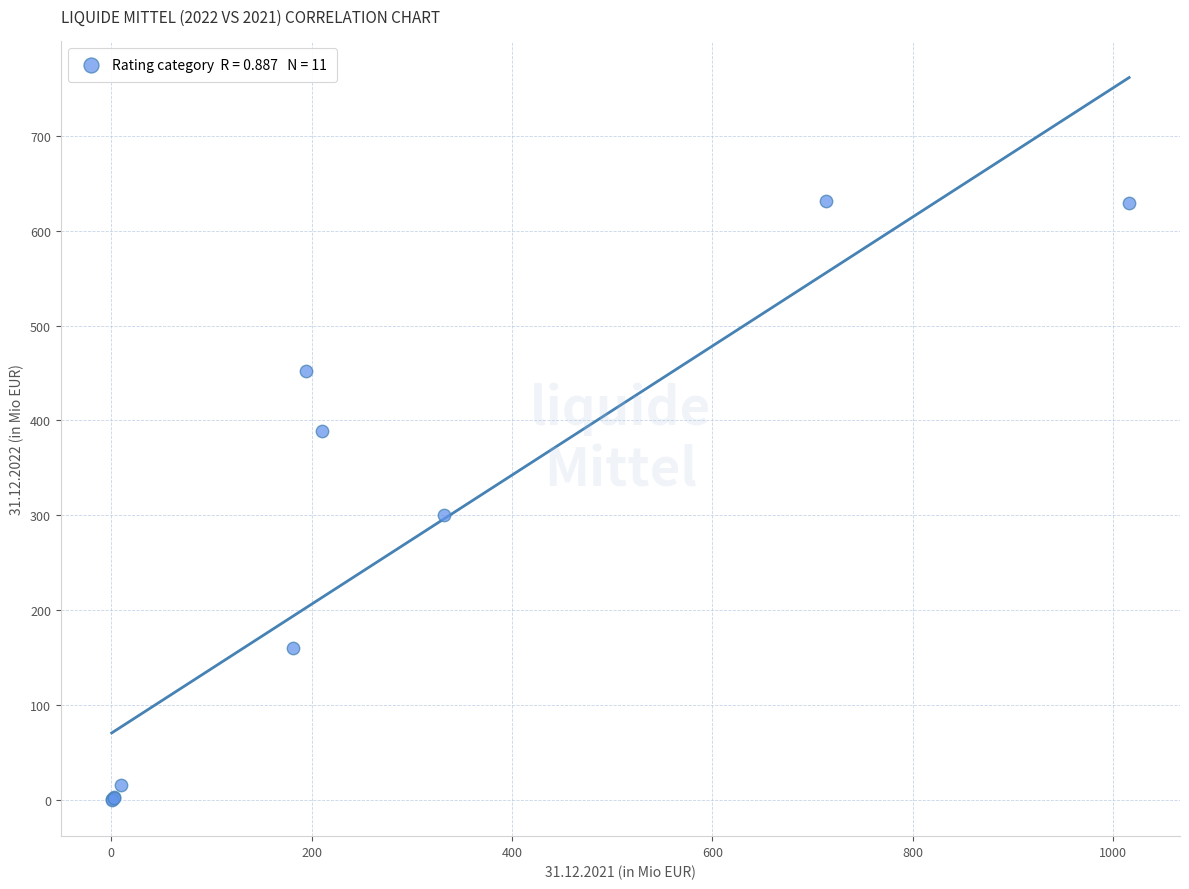

What Y value in the scatter plot is closest to 315?

300.8